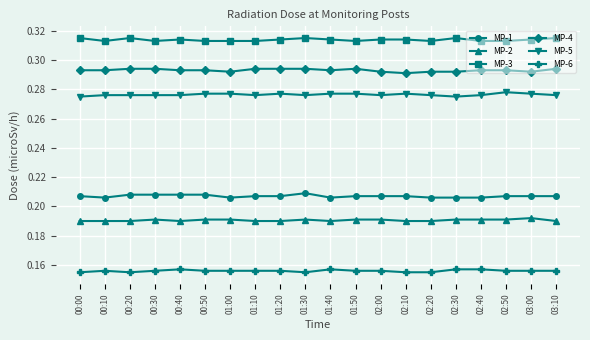

True or false: MP-6 and MP-4 cross at least once.

False